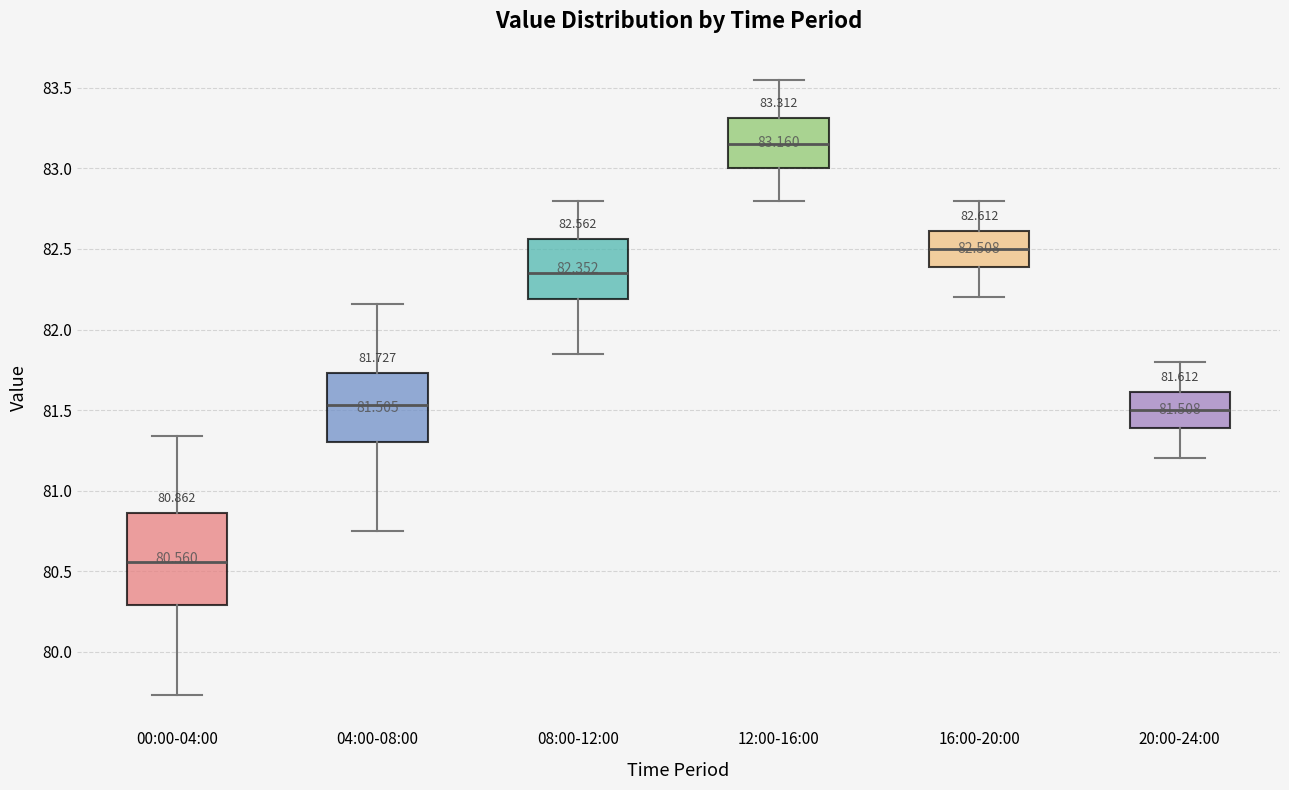

Comparing the boxes themselves (not the whiskers), which one is the tallest?

00:00-04:00